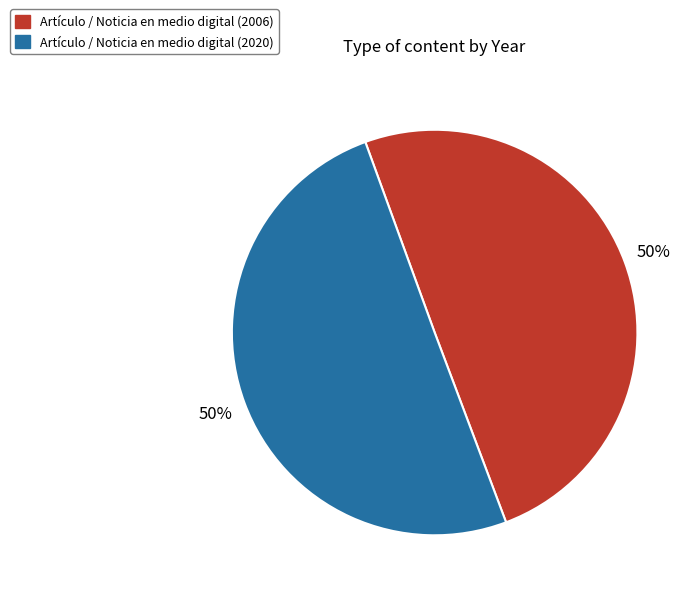

The Artículo / Noticia en medio digital (2006) slice represents 55% of the pie. True or false?

False